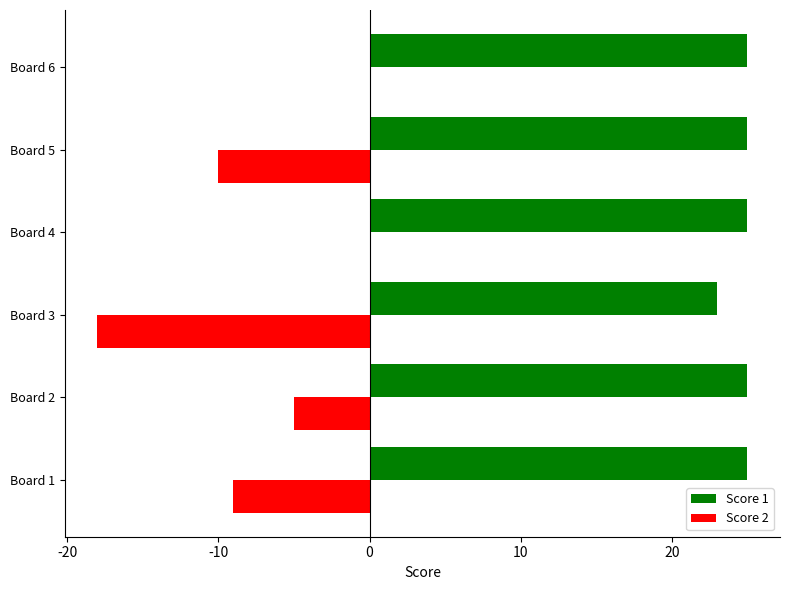

Is it true that Score 2 equals 0 at Board 6?

True